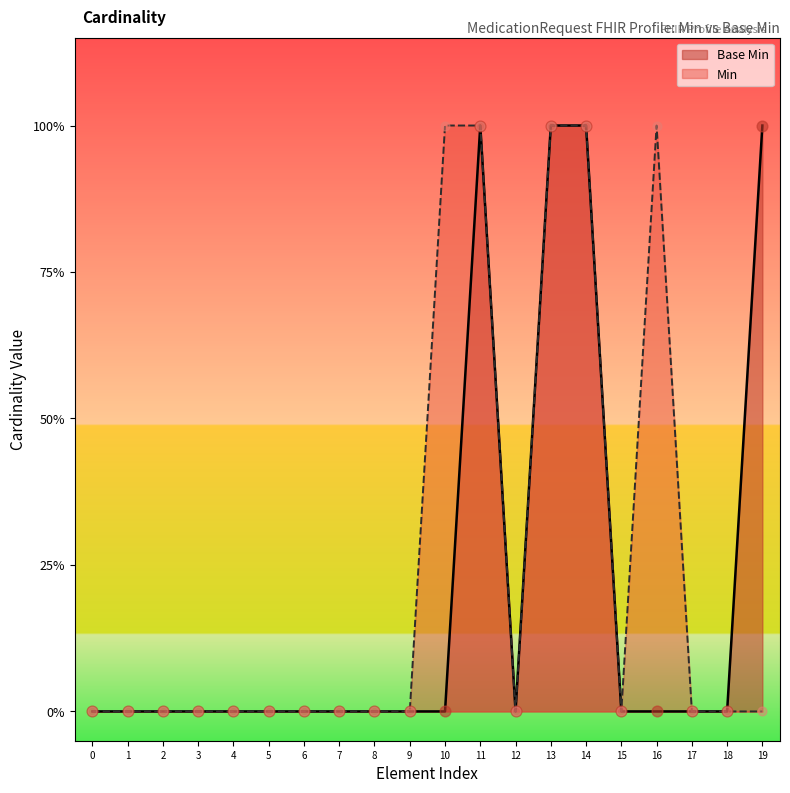

Between 3 and 17, which is larger?

3